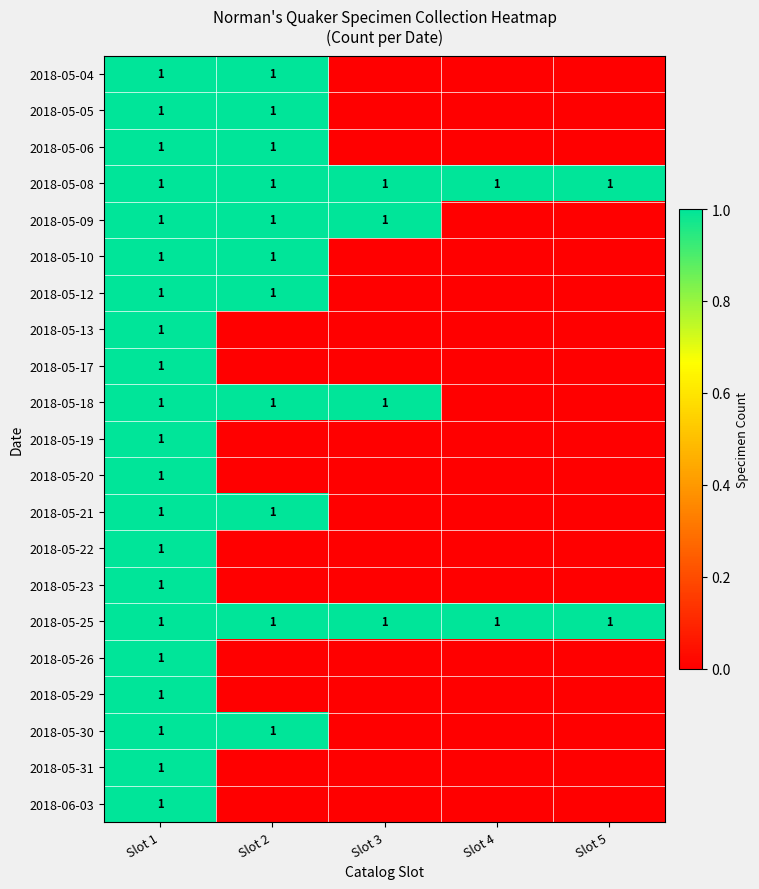

At which category is the sum across all series the highest?

Slot 1